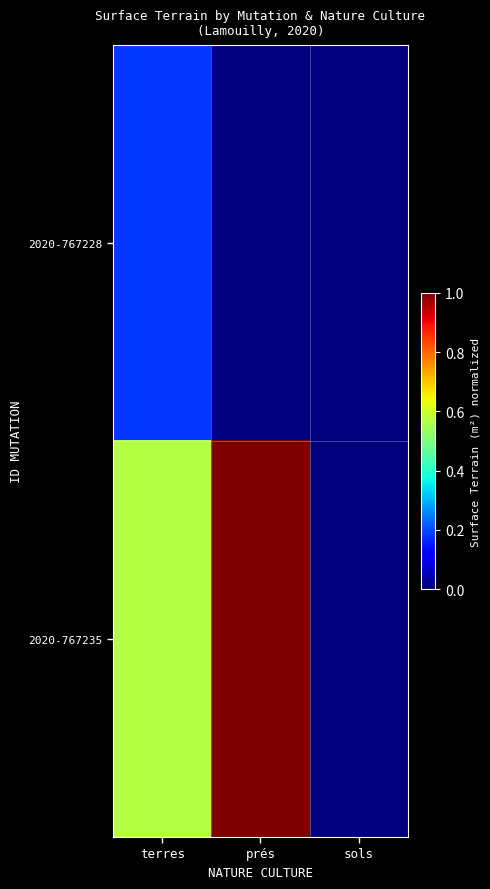

What is the maximum value shown in the chart?

1.0